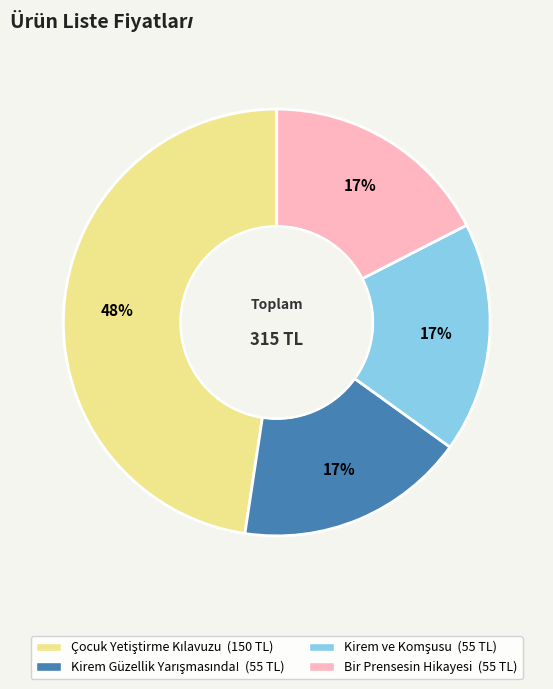

To the nearest percent, what is the average slice percentage?

25%